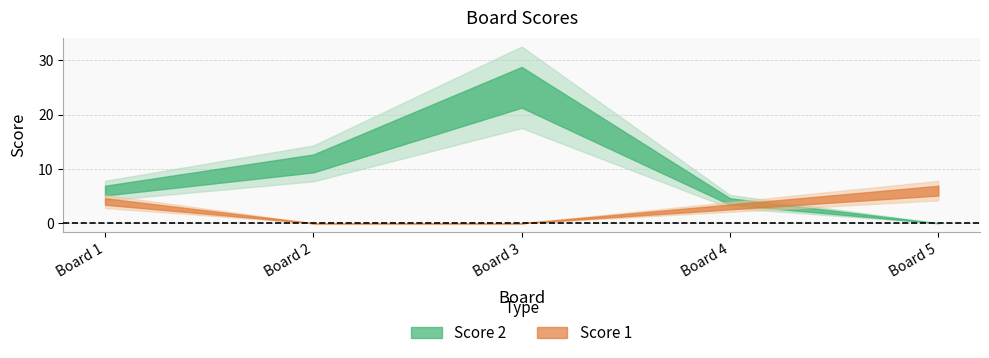

The value of Score 2 at 3 is 25. True or false?

True